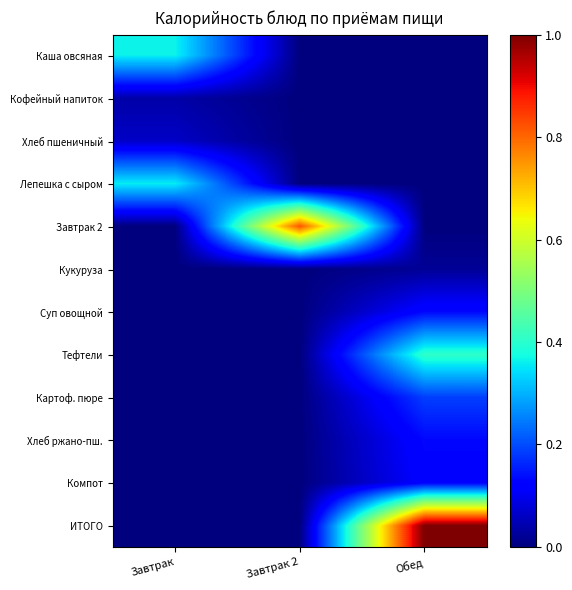

Which has a higher value, Завтрак or Завтрак 2?

Завтрак